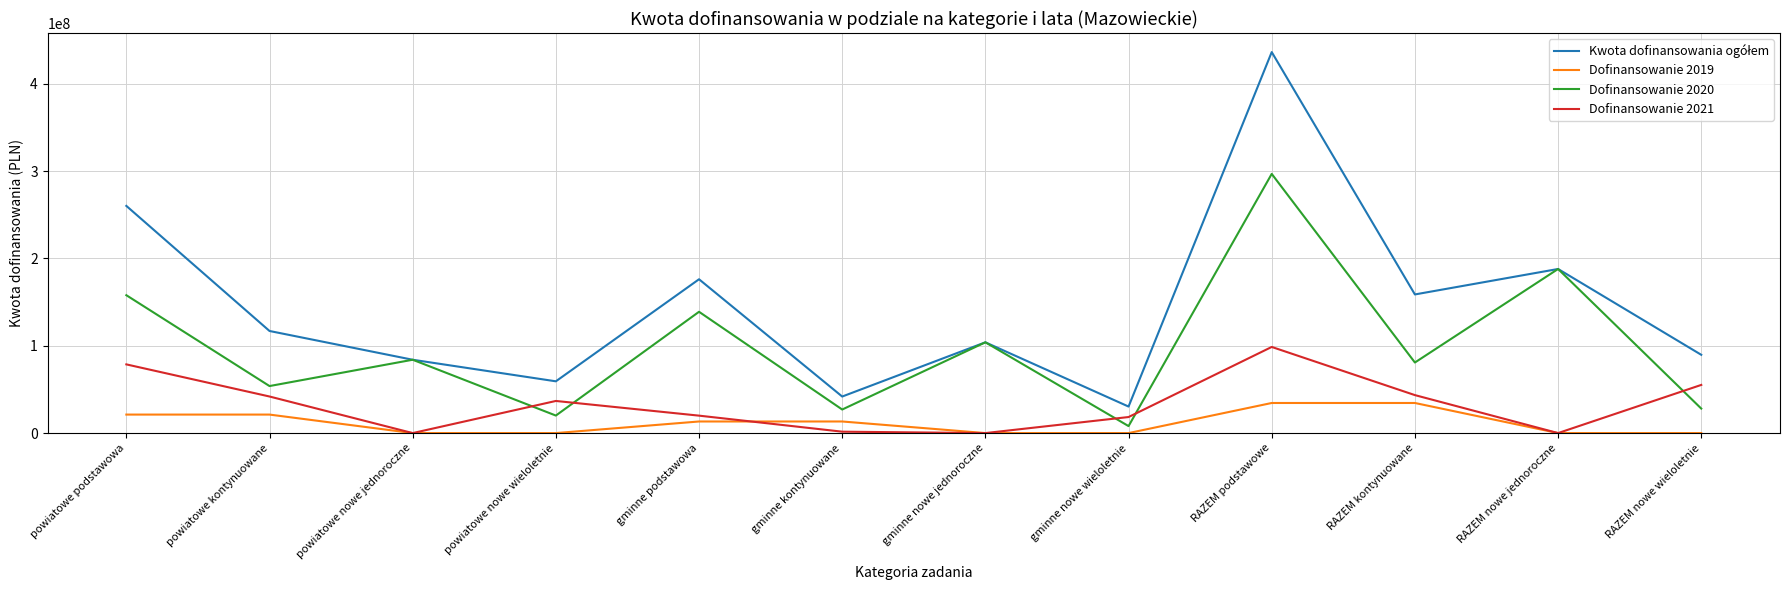

True or false: Dofinansowanie 2021 and Dofinansowanie 2020 cross at least once.

True